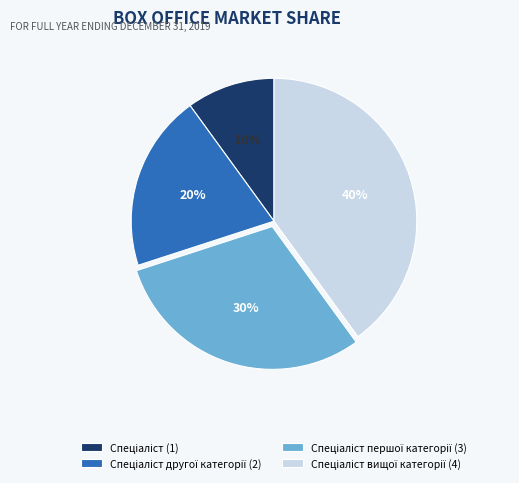

How many segments does this pie chart have?

4